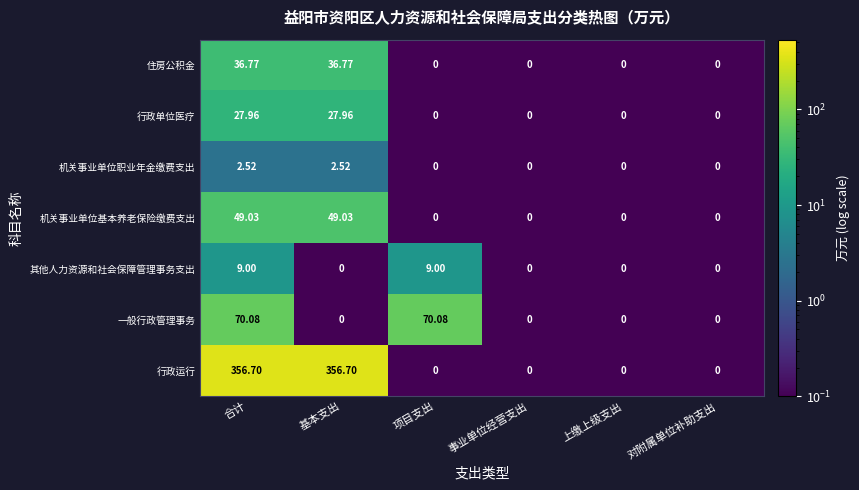

Rank the series by their maximum value, from lowest to highest.

机关事业单位职业年金缴费支出, 其他人力资源和社会保障管理事务支出, 行政单位医疗, 住房公积金, 机关事业单位基本养老保险缴费支出, 一般行政管理事务, 行政运行